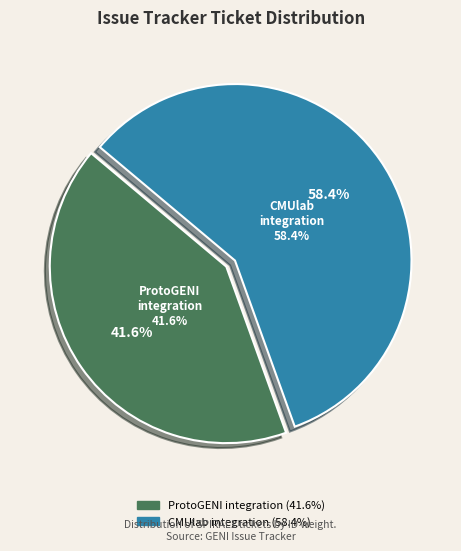

Is it true that ProtoGENI control plane integration is 42% of the pie?

True